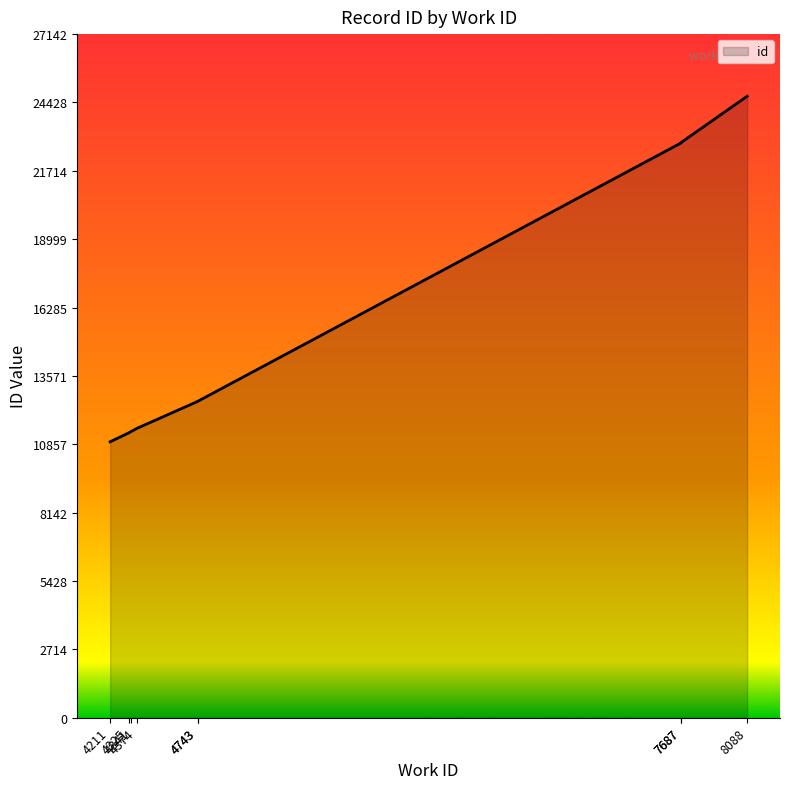

The value at 7687 is 37619. True or false?

False